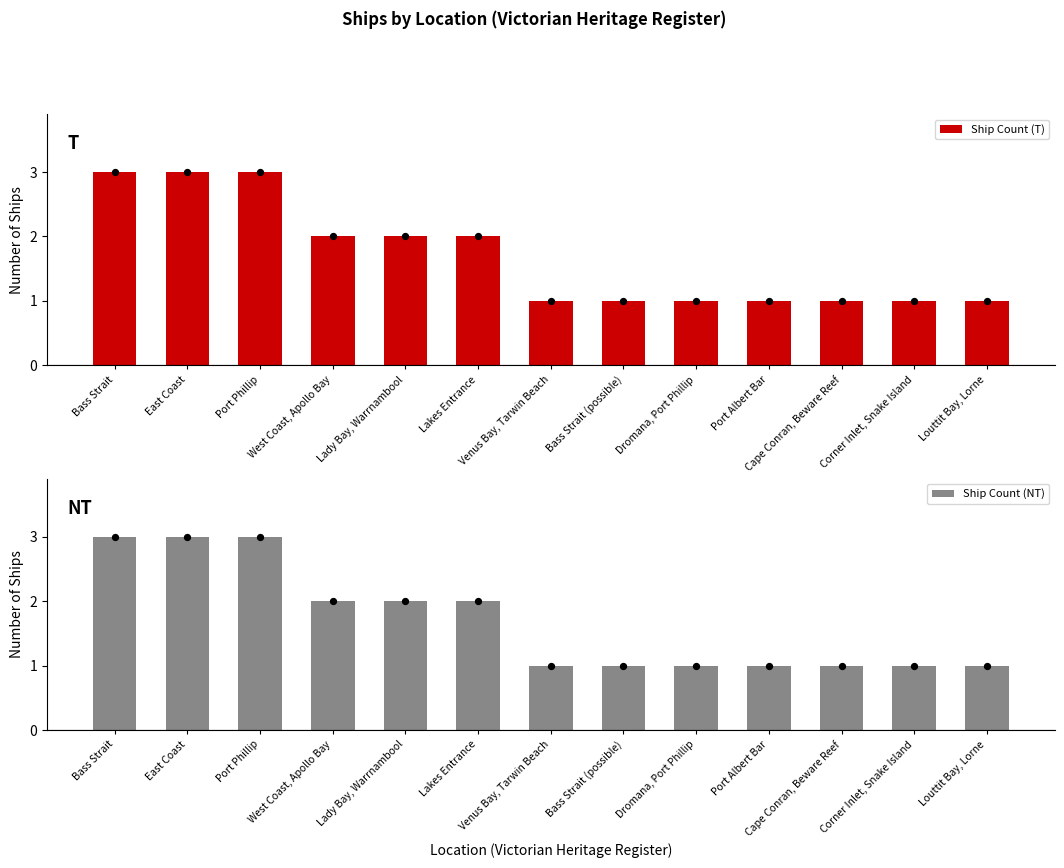

Which series has the largest Y range (max minus min)?

Ship Count (T)